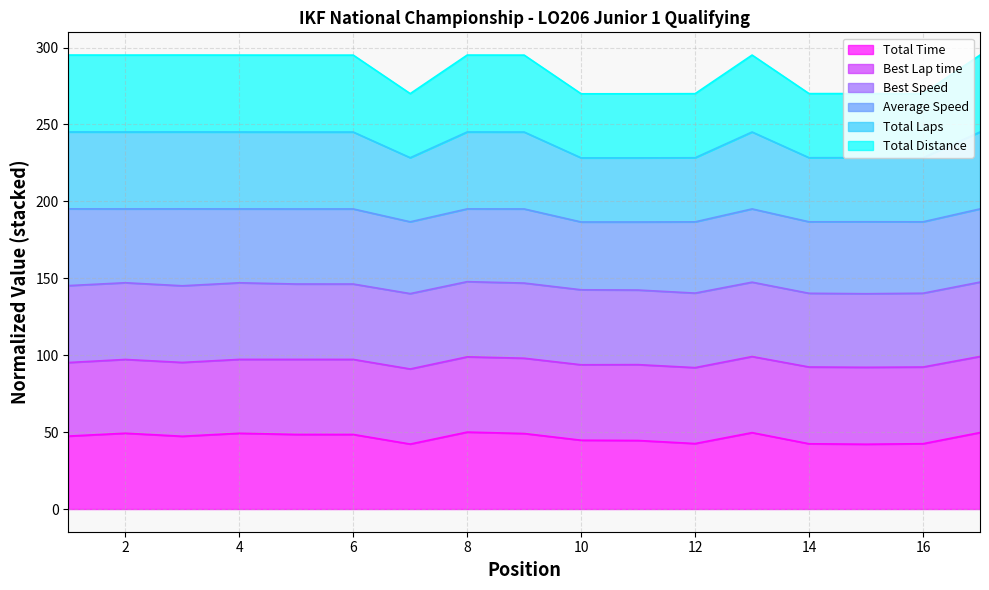

At which label does Total Laps reach its peak?

1